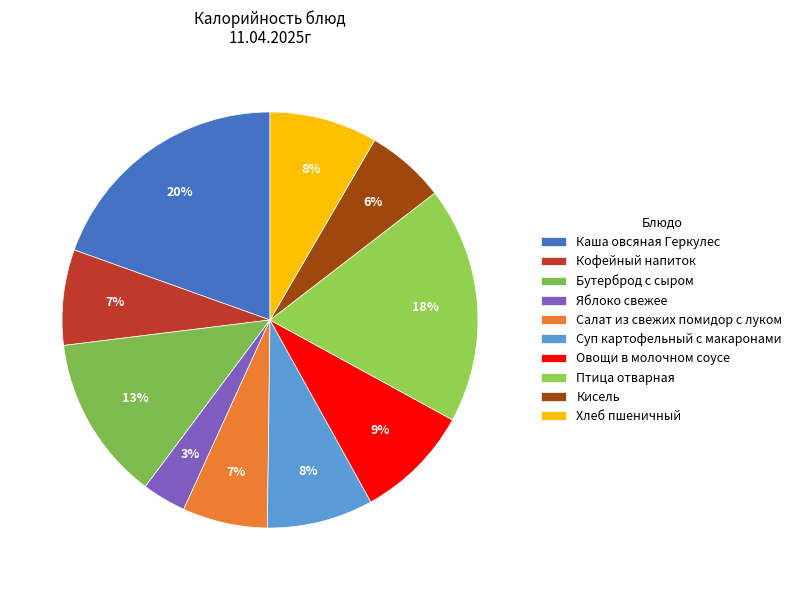

The Суп картофельный с макаронами slice represents 8% of the pie. True or false?

True